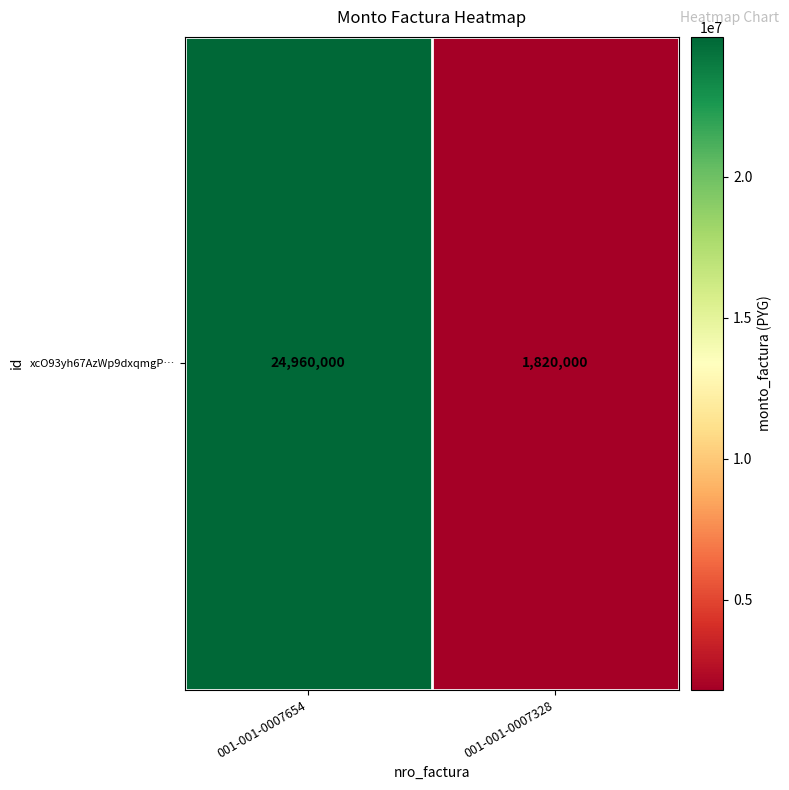

What is the ratio of the value at 001-001-0007654 to the value at 001-001-0007328?

13.7